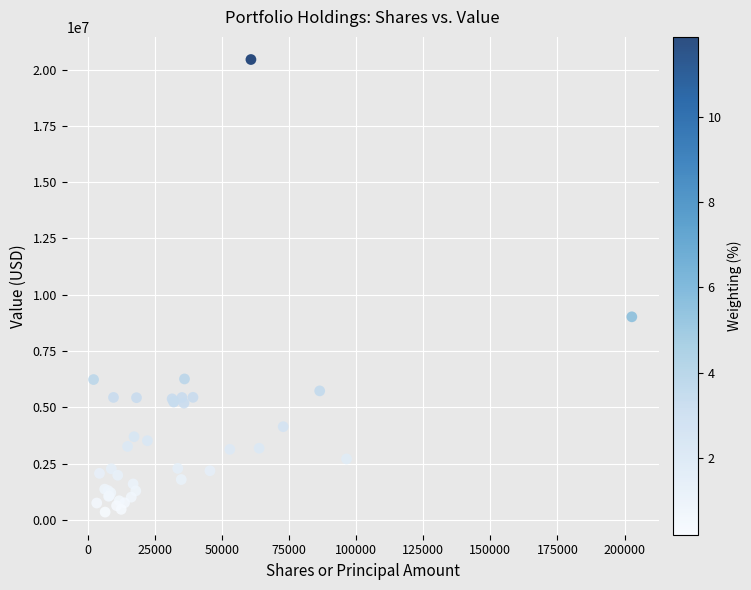

What Y value in the scatter plot is closest to 10396000?

9019000